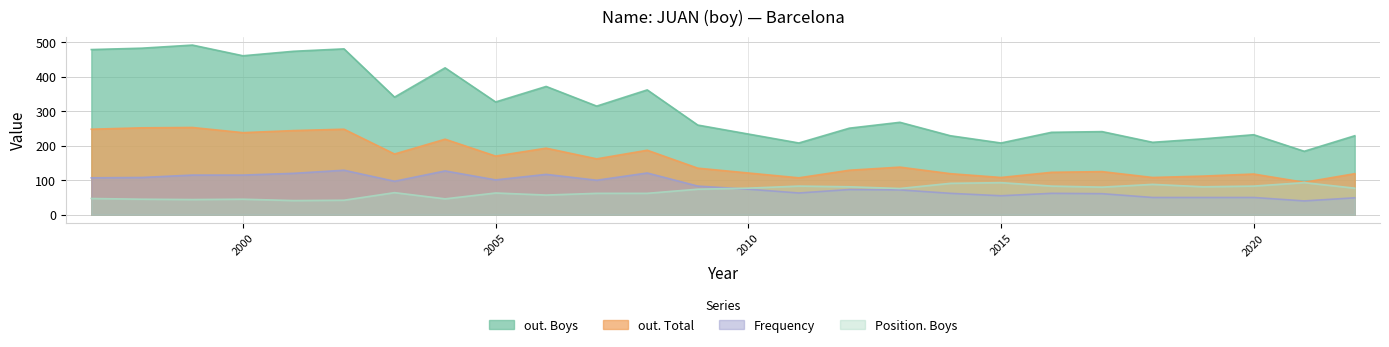

At how many categories does at least one series exceed 298?

12